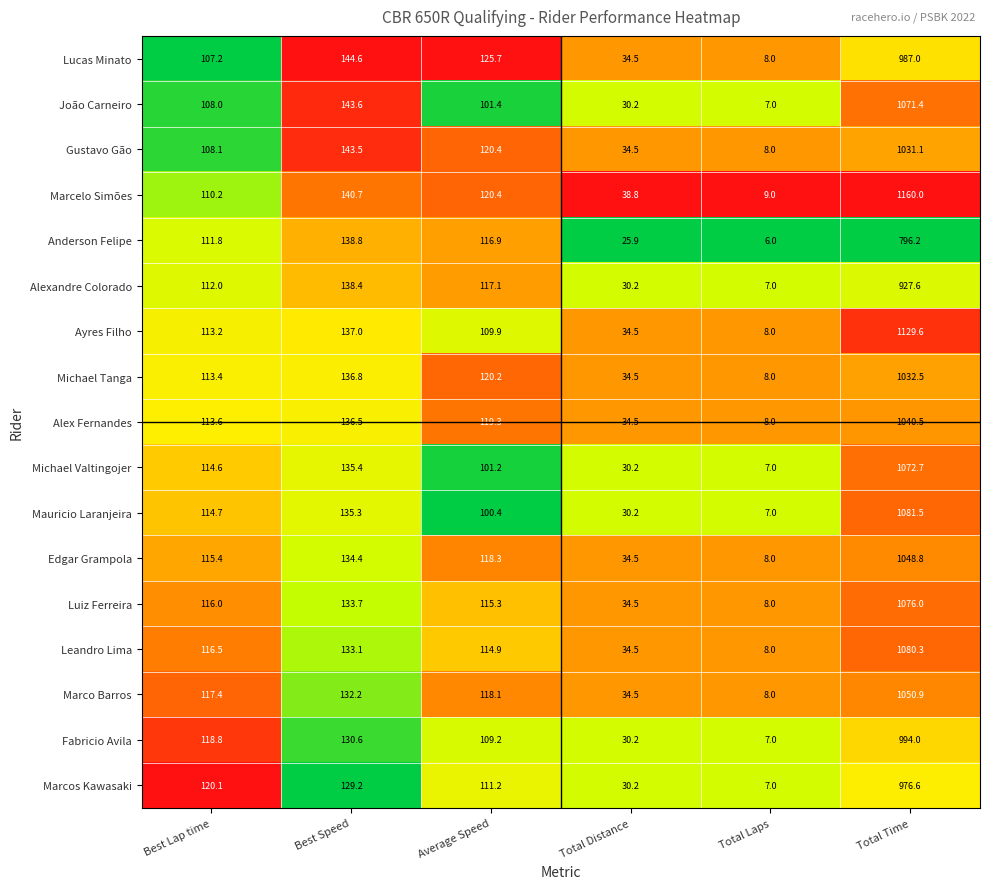

At Best Lap time, list the series in order from largest to smallest.

Marcos Kawasaki, Fabricio Avila, Marco Barros, Leandro Lima, Luiz Ferreira, Edgar Grampola, Mauricio Laranjeira, Michael Valtingojer, Alex Fernandes, Michael Tanga, Ayres Filho, Alexandre Colorado, Anderson Felipe, Marcelo Simões, Gustavo Gão, João Carneiro, Lucas Minato